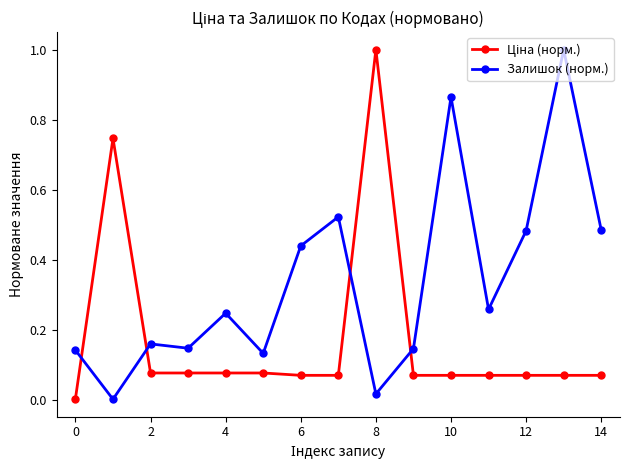

Which series has the largest total across all categories?

Залишок (норм.)